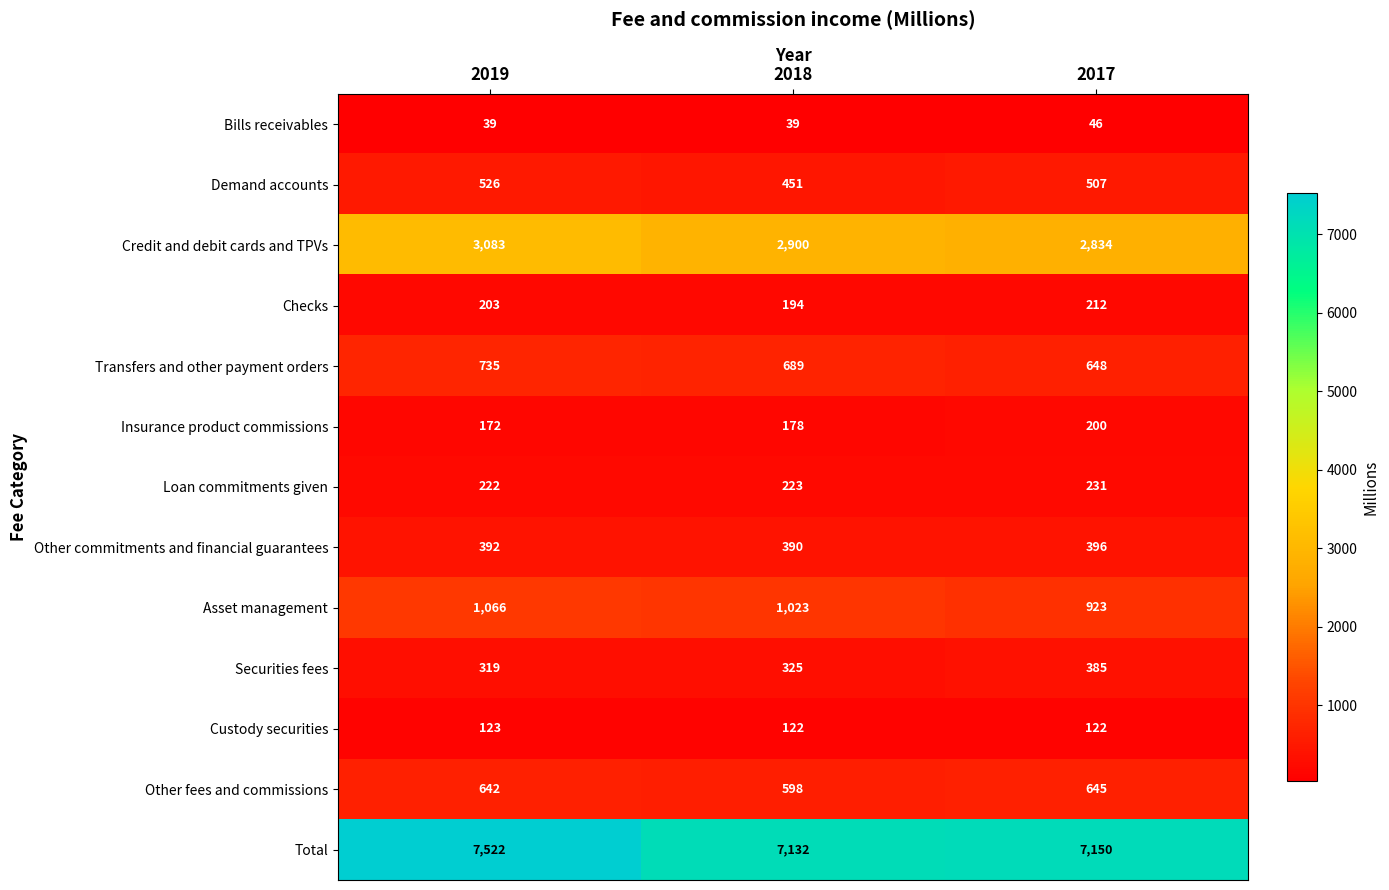

Which series has the largest total across all categories?

Total